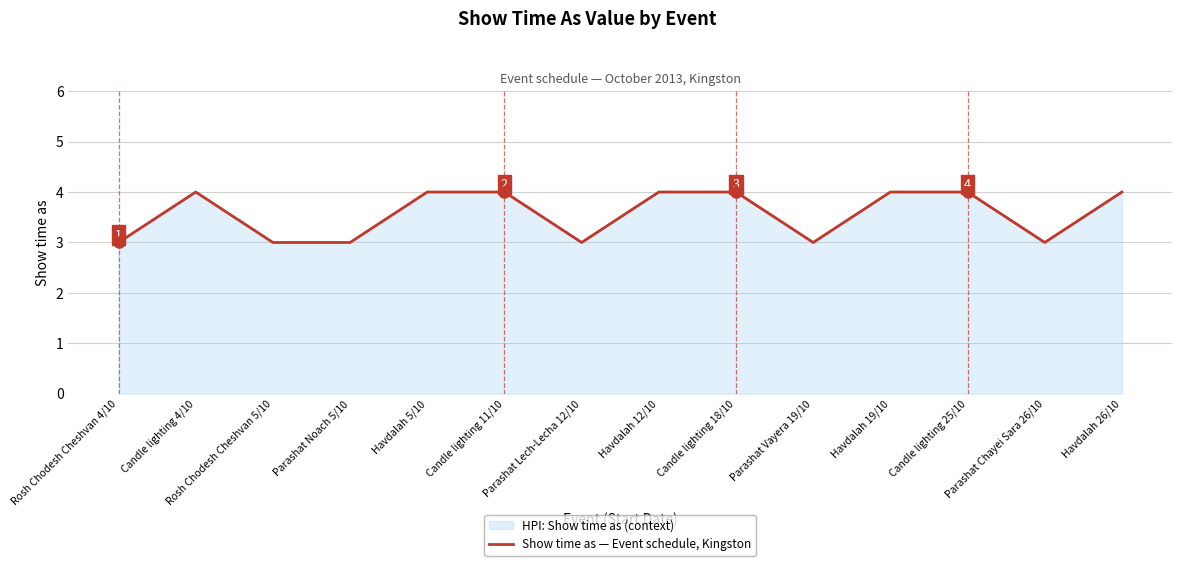

Reading left to right, transcribe all the data shown in this chart.

Rosh Chodesh Cheshvan 4/10=3	Candle lighting 4/10=4	Rosh Chodesh Cheshvan 5/10=3	Parashat Noach 5/10=3	Havdalah 5/10=4	Candle lighting 11/10=4	Parashat Lech-Lecha 12/10=3	Havdalah 12/10=4	Candle lighting 18/10=4	Parashat Vayera 19/10=3	Havdalah 19/10=4	Candle lighting 25/10=4	Parashat Chayei Sara 26/10=3	Havdalah 26/10=4